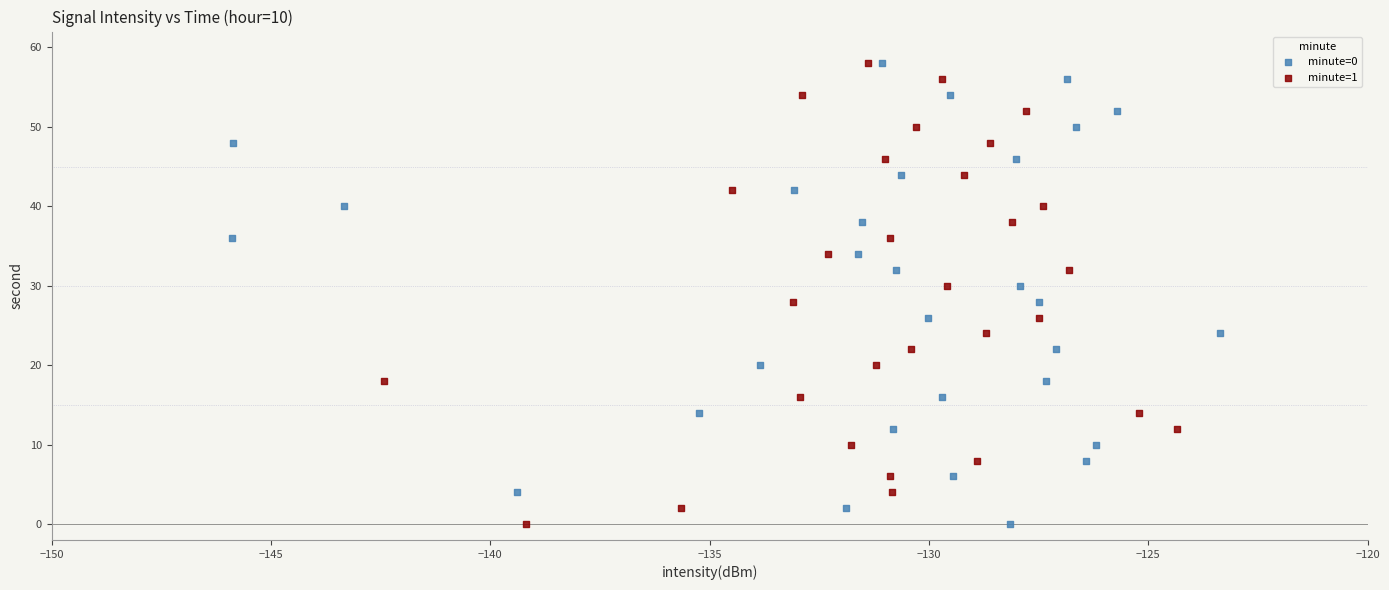

What are all the series names shown in the legend?

minute=0, minute=1